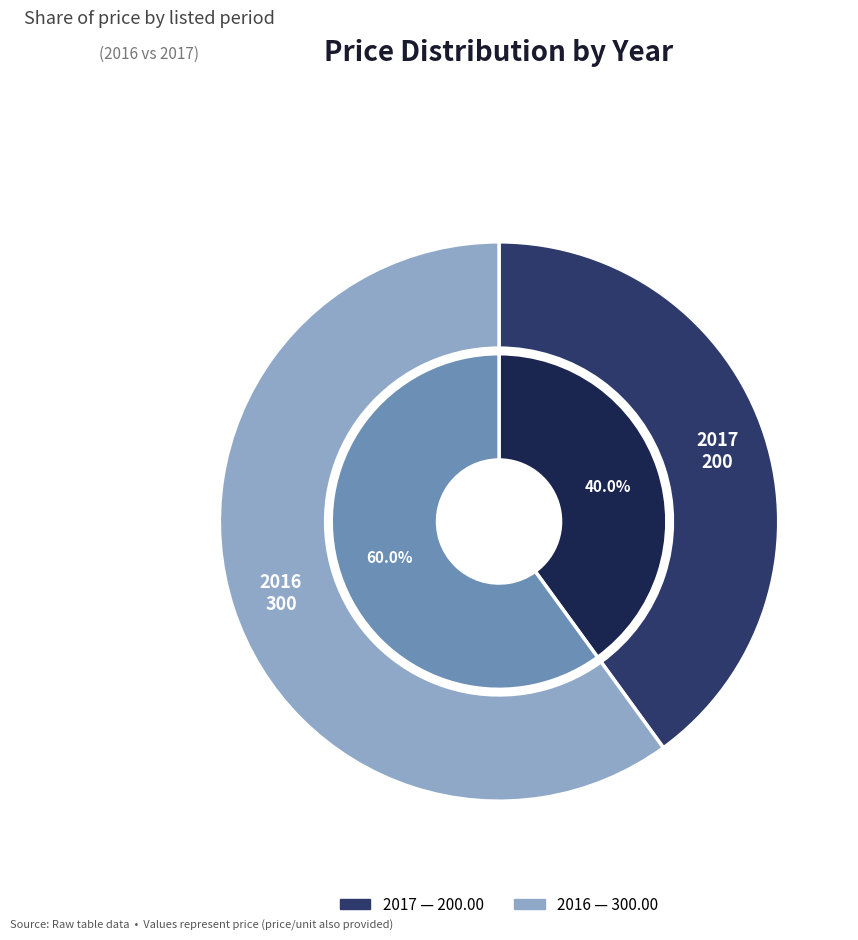

Rank the categories by value from lowest to highest.

2017, 2016